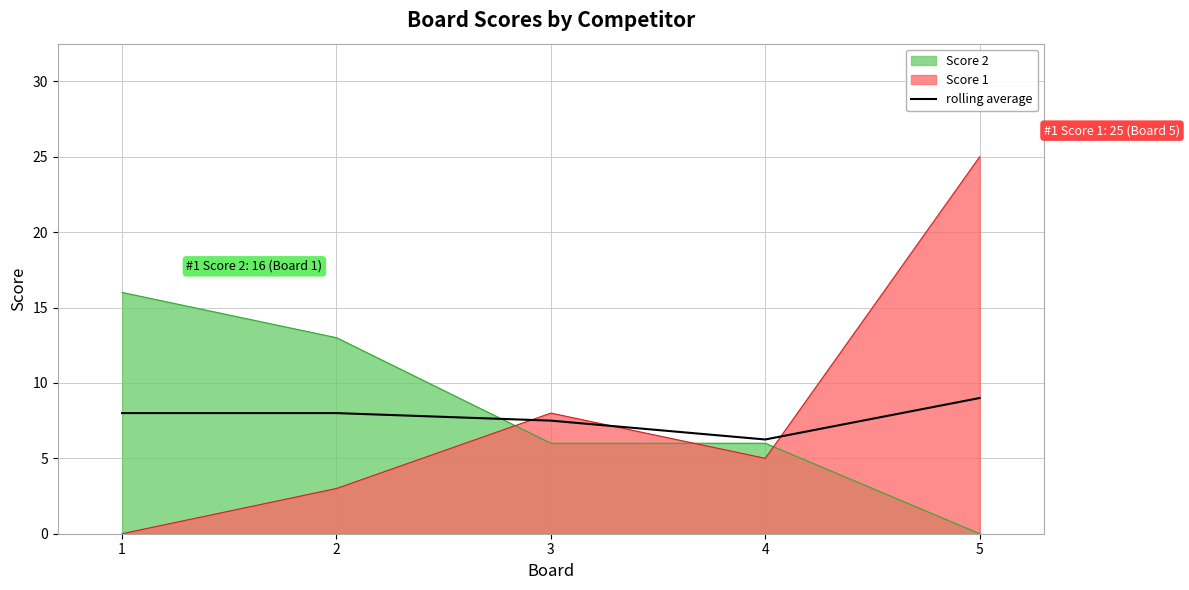

At which category does the chart reach its peak across all series?

5